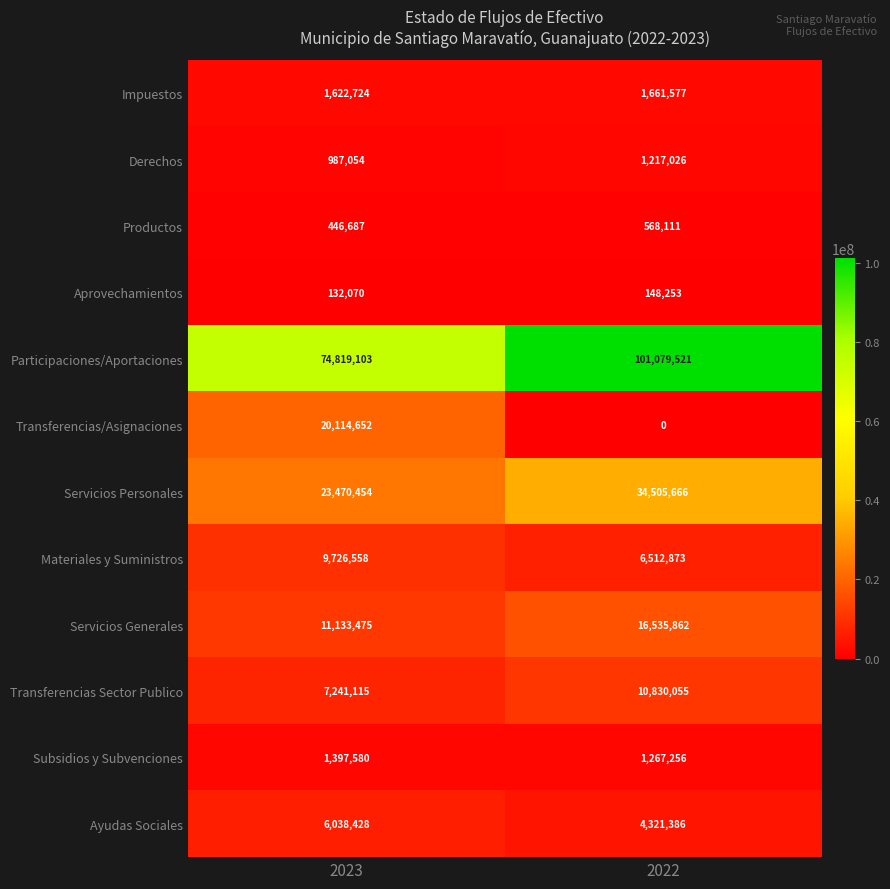

What is the sum of all Ayudas Sociales values?

10359814